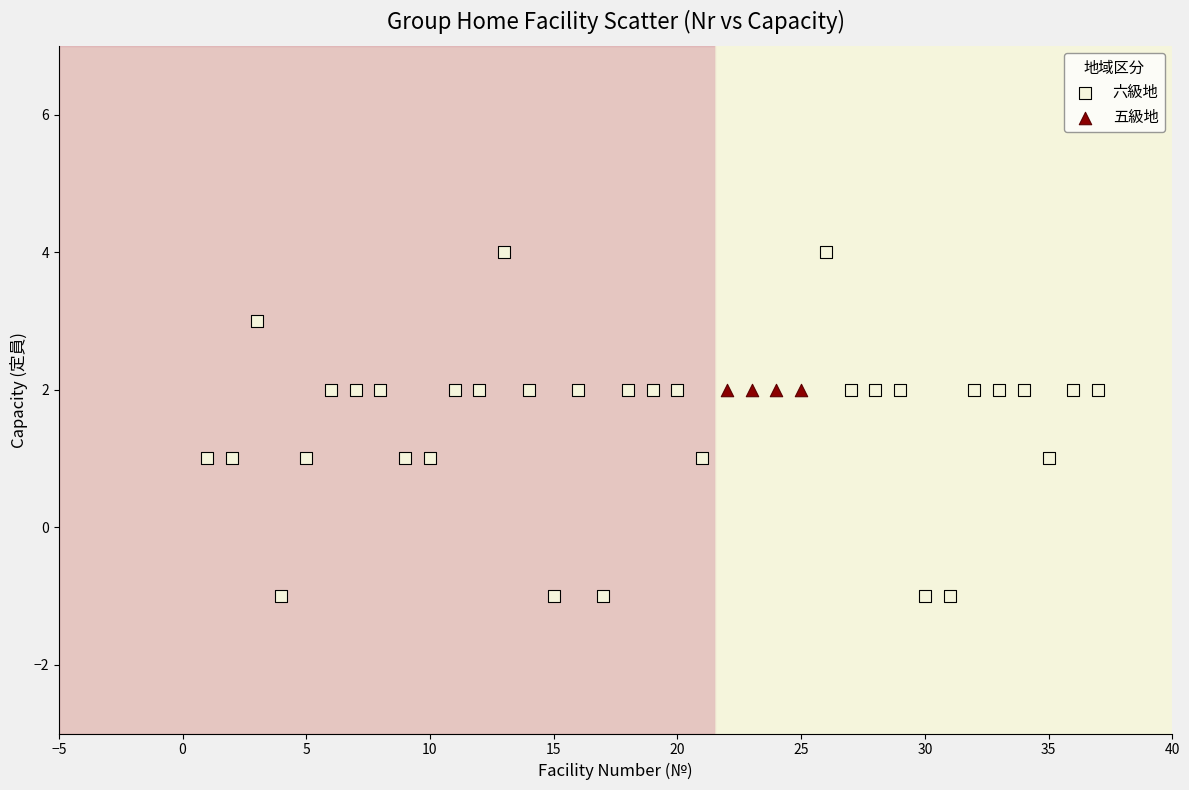

Which series reaches the minimum Y coordinate?

六級地